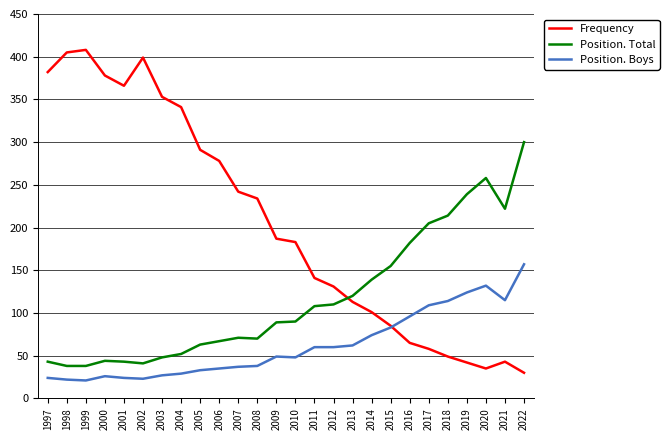

True or false: Frequency has a value of 190 at 2013.

False